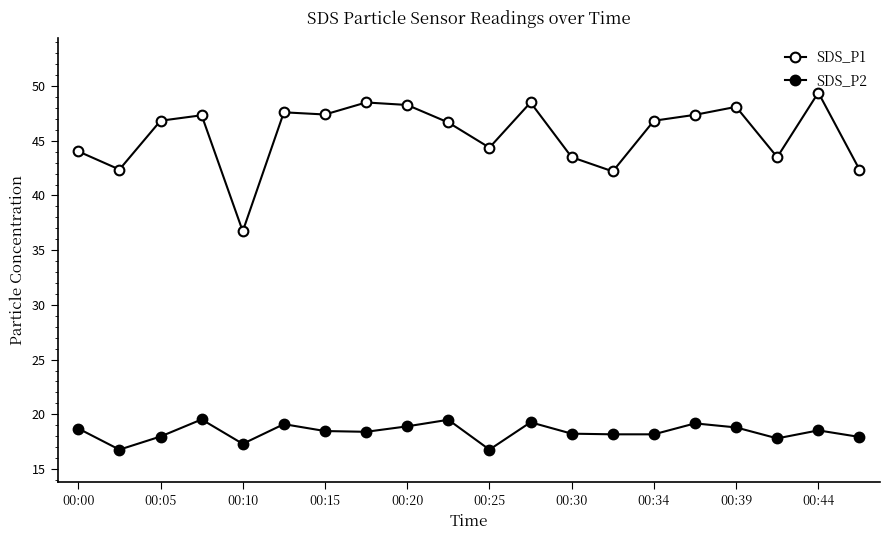

Is this an area chart (filled region under the line)?

No